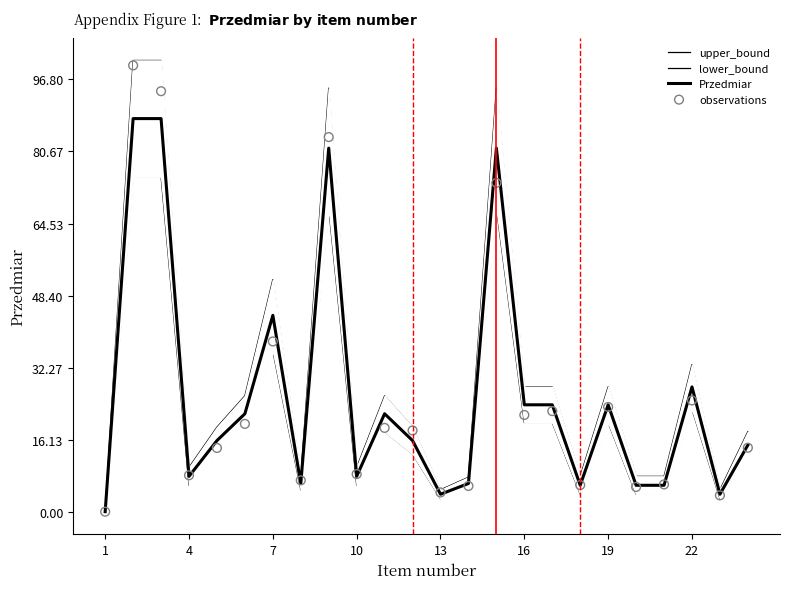

Which series reaches the maximum Y coordinate?

upper_bound